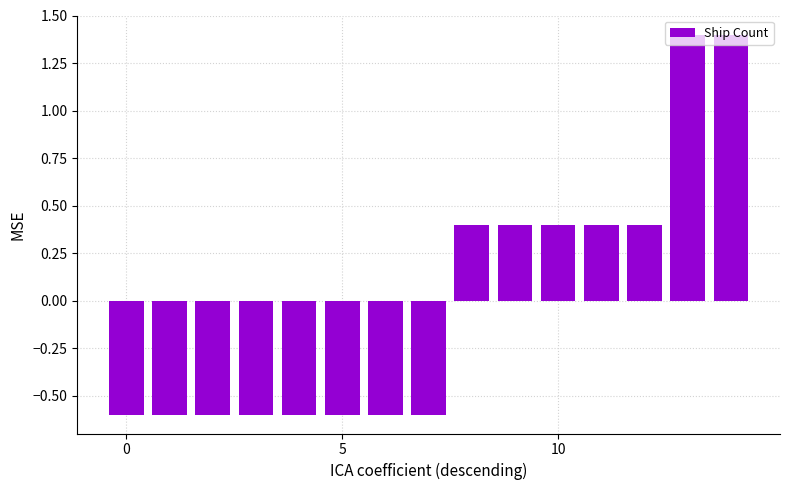

Count the values in the range 0 to 1.

5